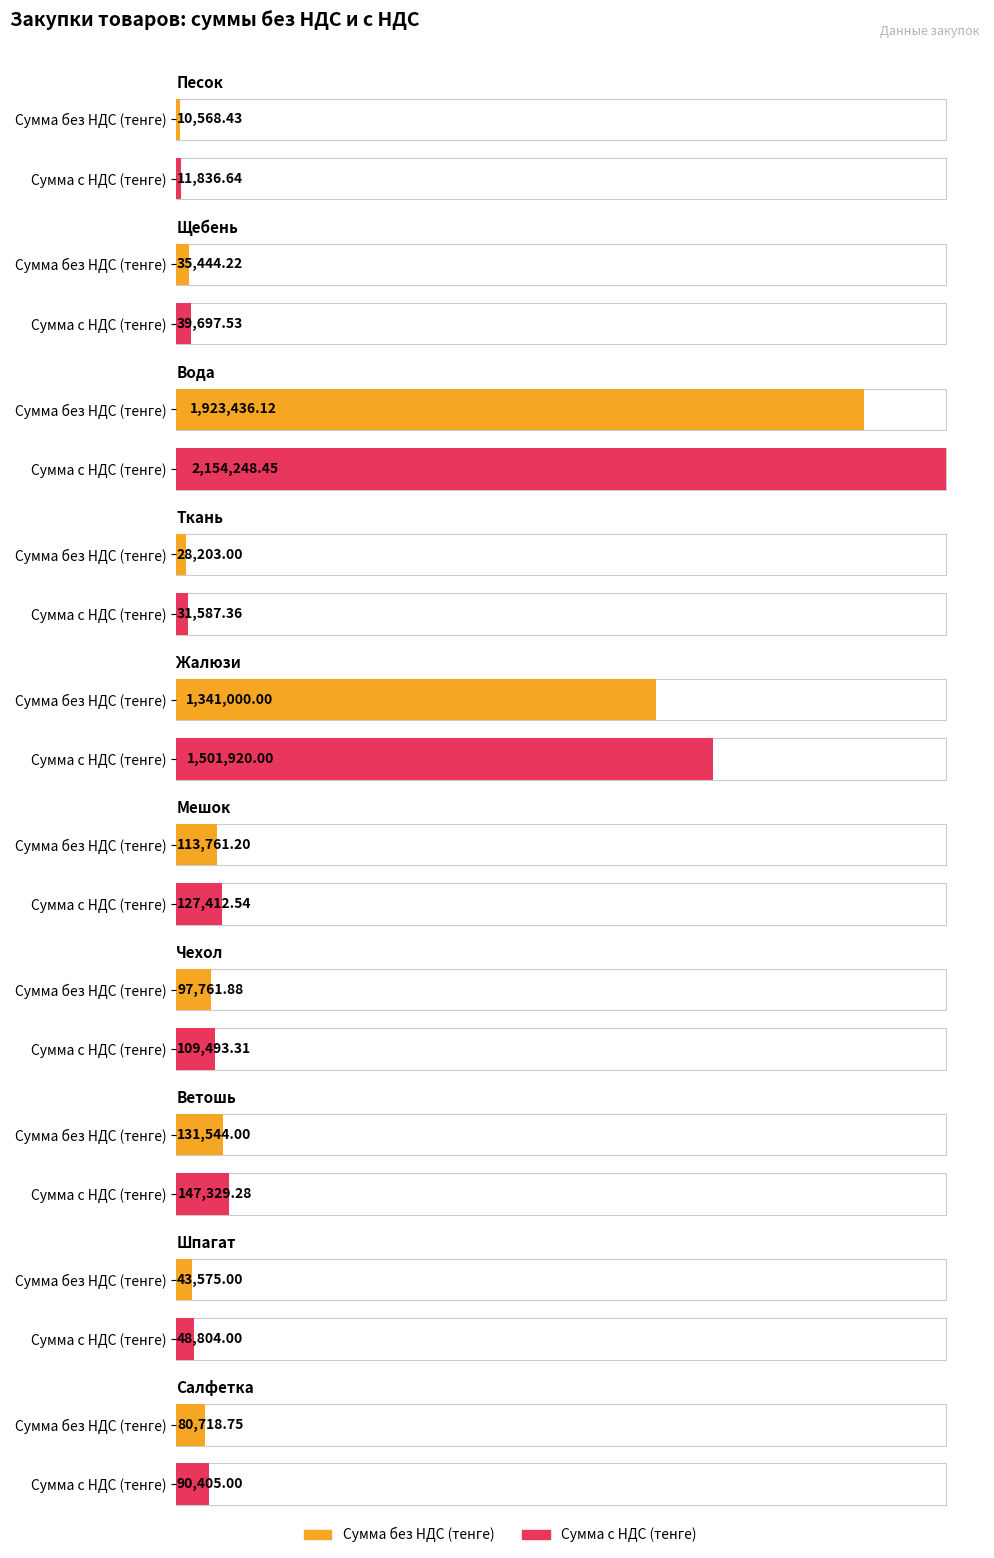

Does the chart contain any negative values?

No